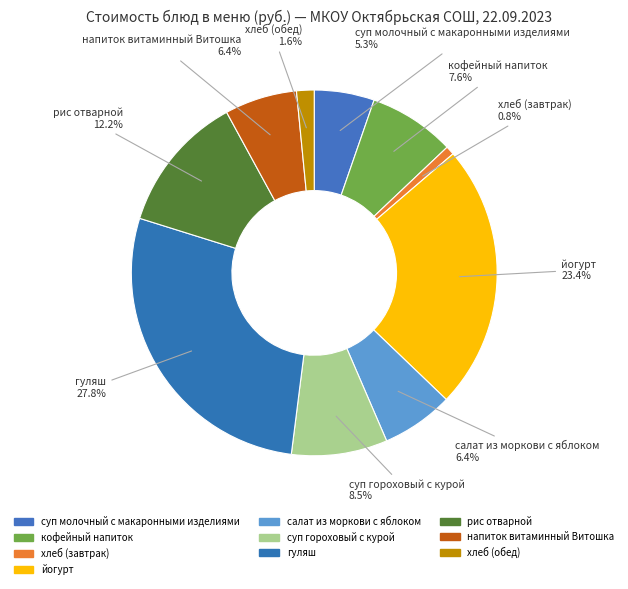

Which has a higher value, гуляш or хлеб (обед)?

гуляш